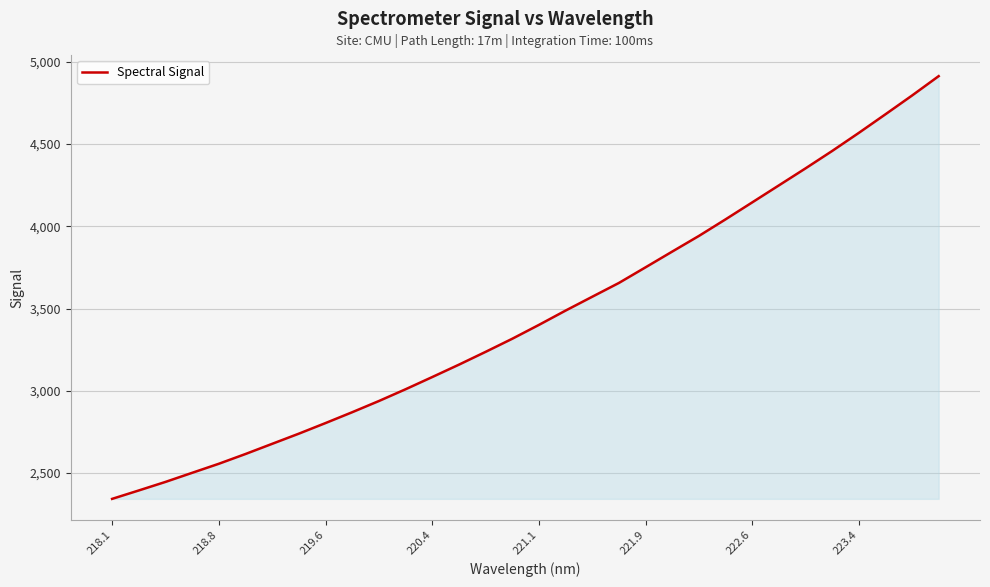

What is the difference between the maximum and minimum values?

2569.7